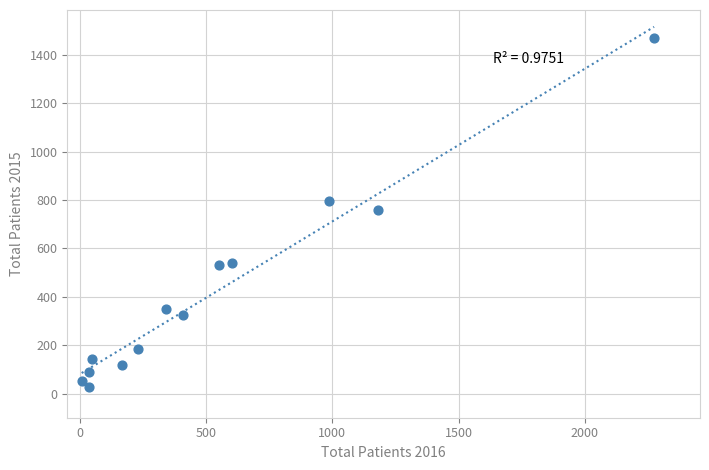

What is the range of X values (max minus min)?

2267